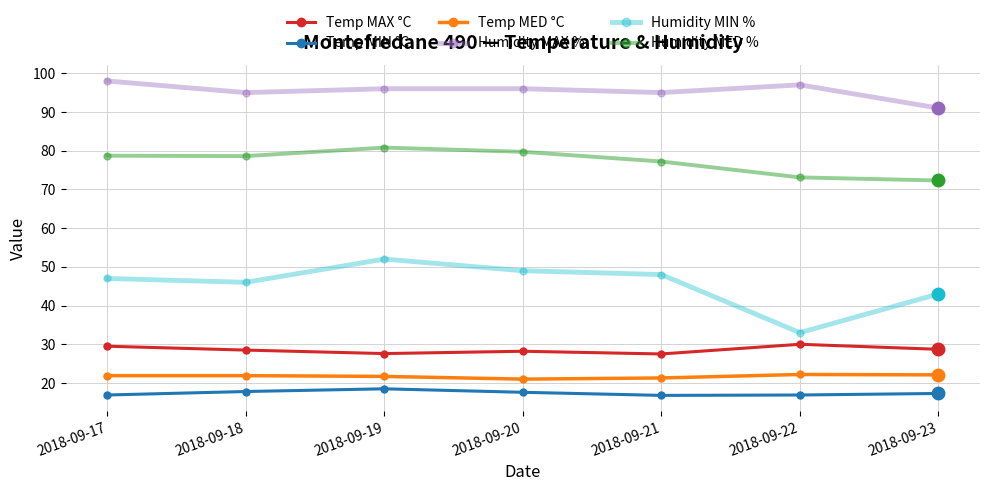

What is the value of the Temp MED °C point at the 7th from the left?

22.1